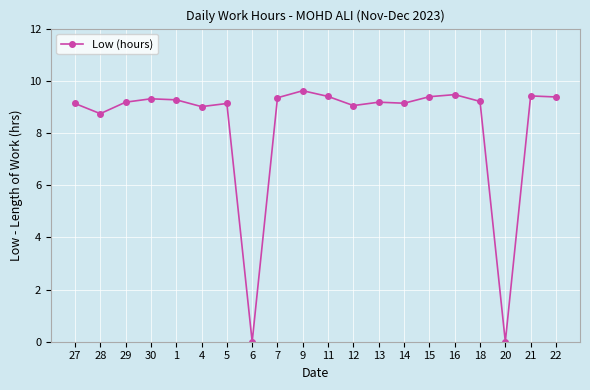

True or false: the data shows 5.5 at 22.

False